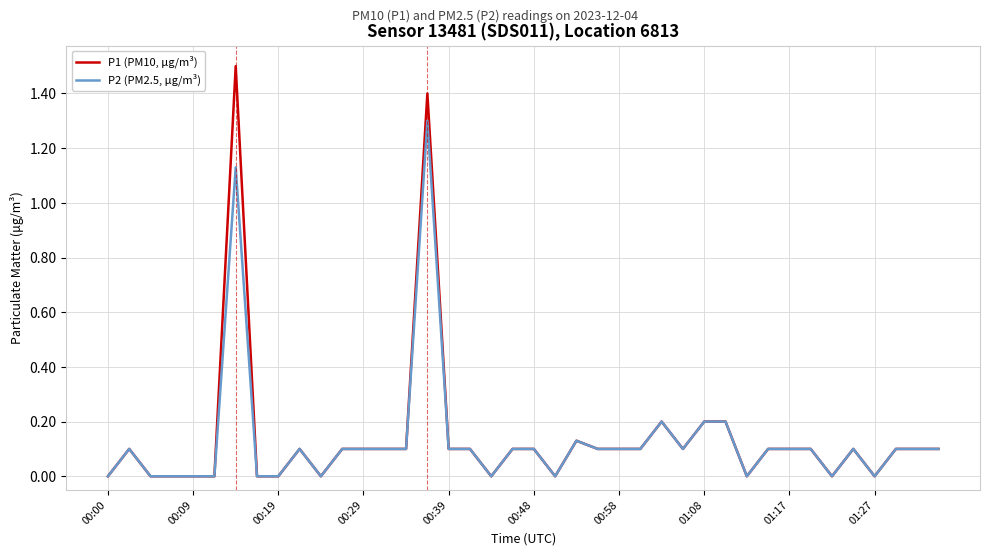

What are all the series names shown in the legend?

P1 (PM10, μg/m³), P2 (PM2.5, μg/m³)